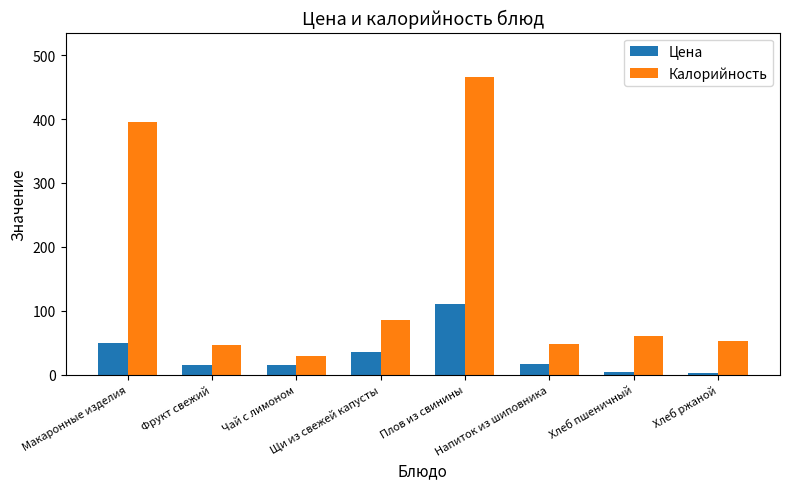

Which series has the widest spread of values?

Калорийность